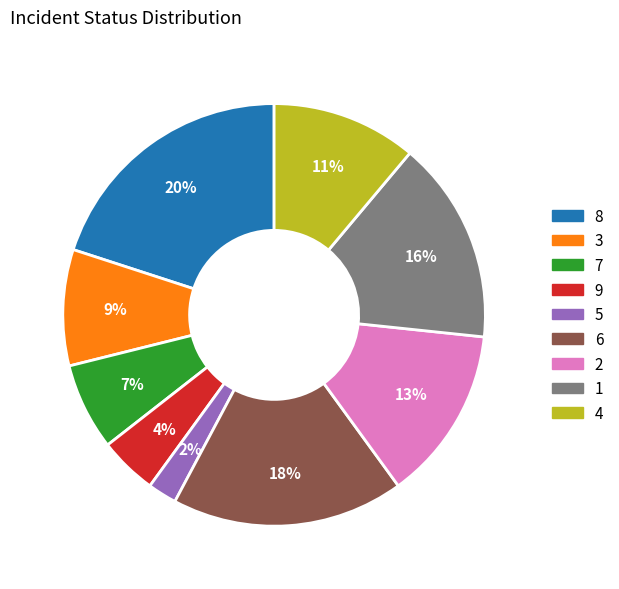

Between 3 and 6, which is larger?

6